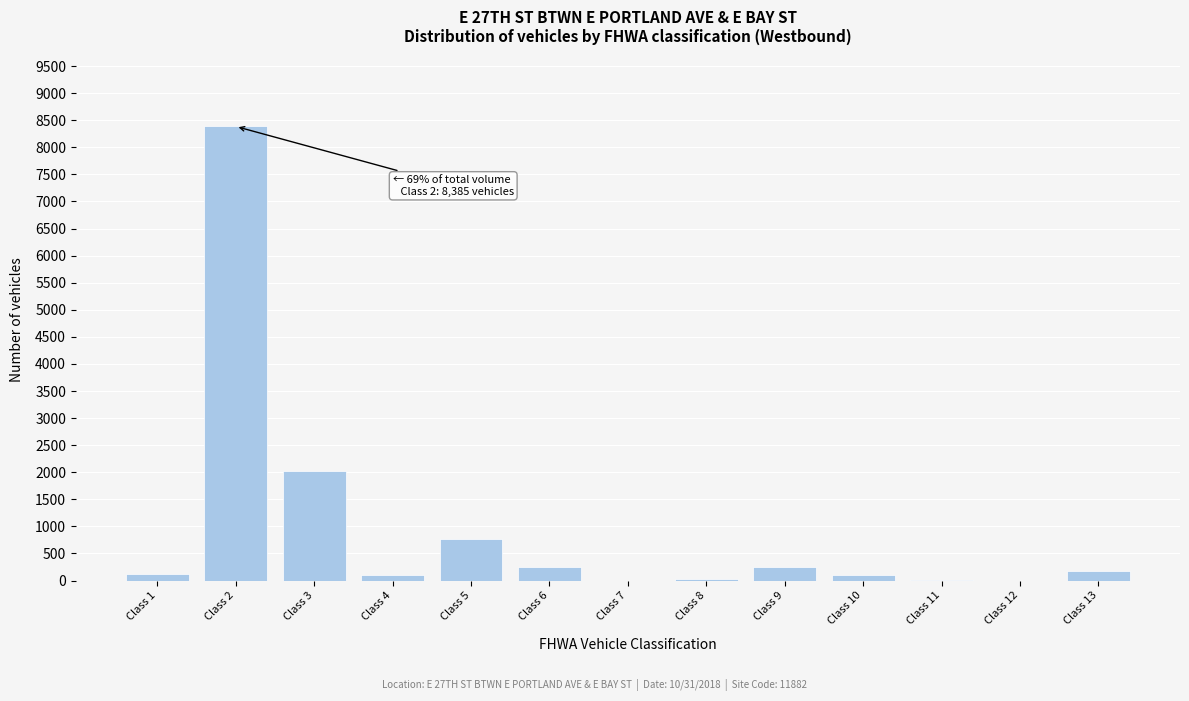

Which category has the highest value across all series?

Class 2